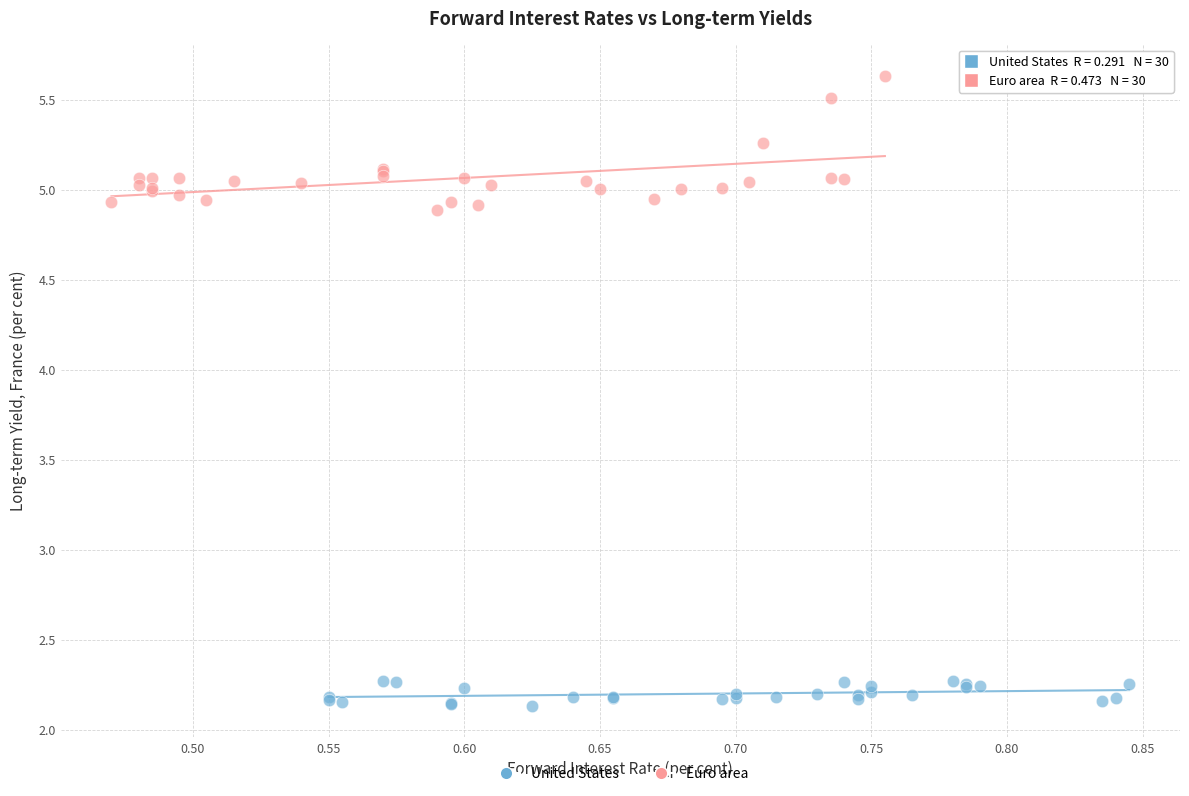

Which series reaches the minimum Y coordinate?

United States